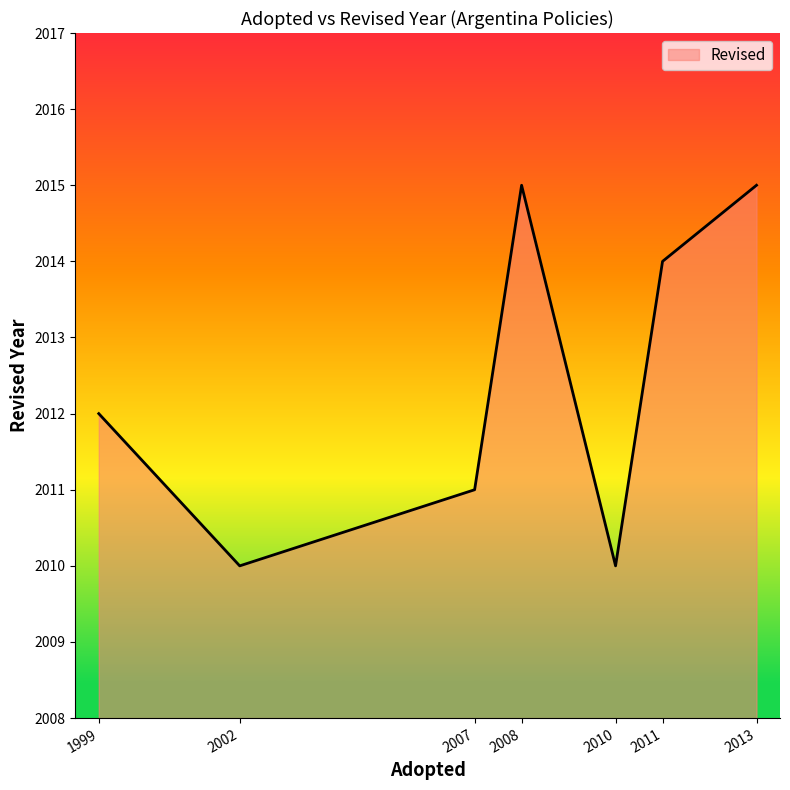

What is the approximate value at 2002?

2010